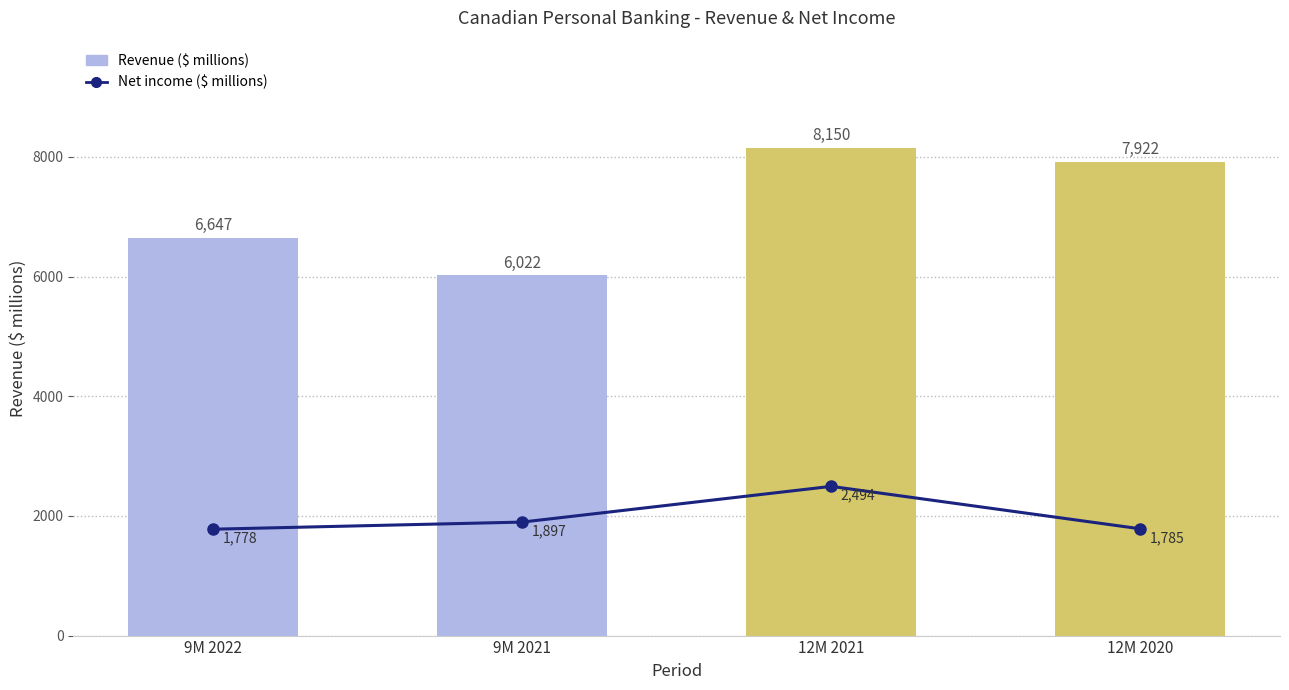

Reading right to left, what are all the values shown in this chart?

Net income ($ millions): 12M 2020=1785	12M 2021=2494	9M 2021=1897	9M 2022=1778
Revenue ($ millions): 12M 2020=7922	12M 2021=8150	9M 2021=6022	9M 2022=6647